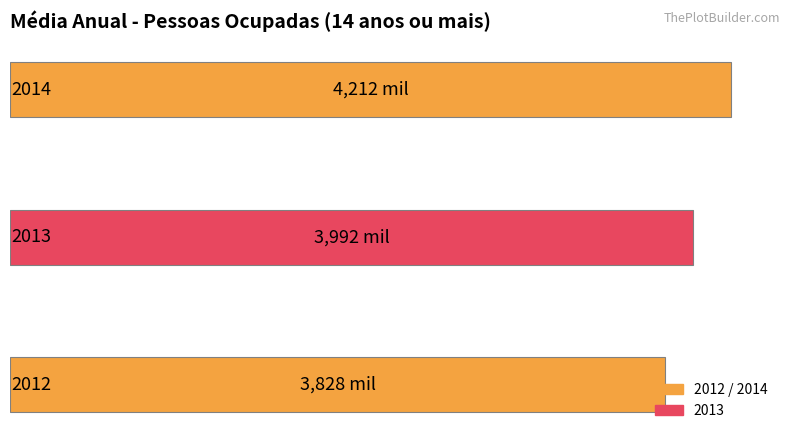

Does the chart contain any negative values?

No